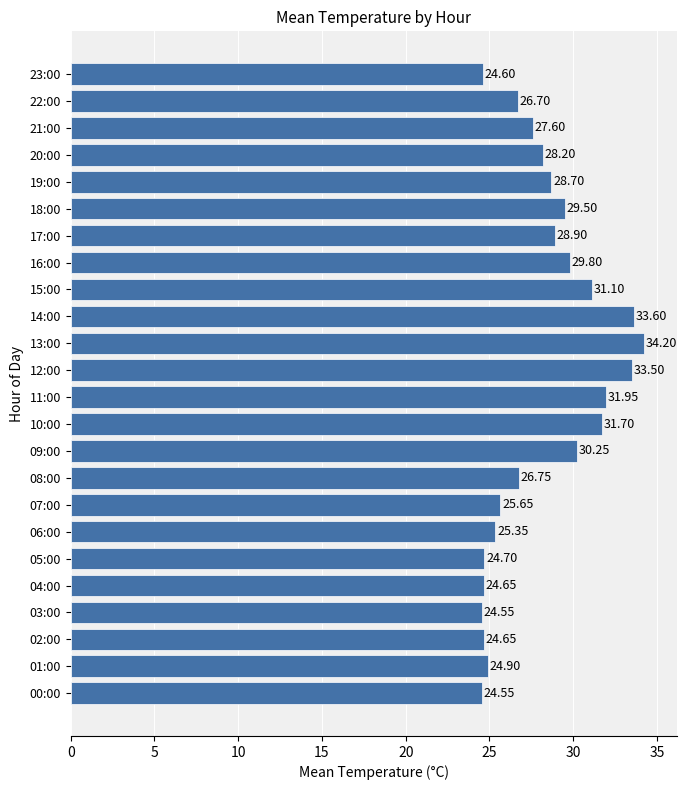

Which label corresponds to the largest value in the chart?

13:00